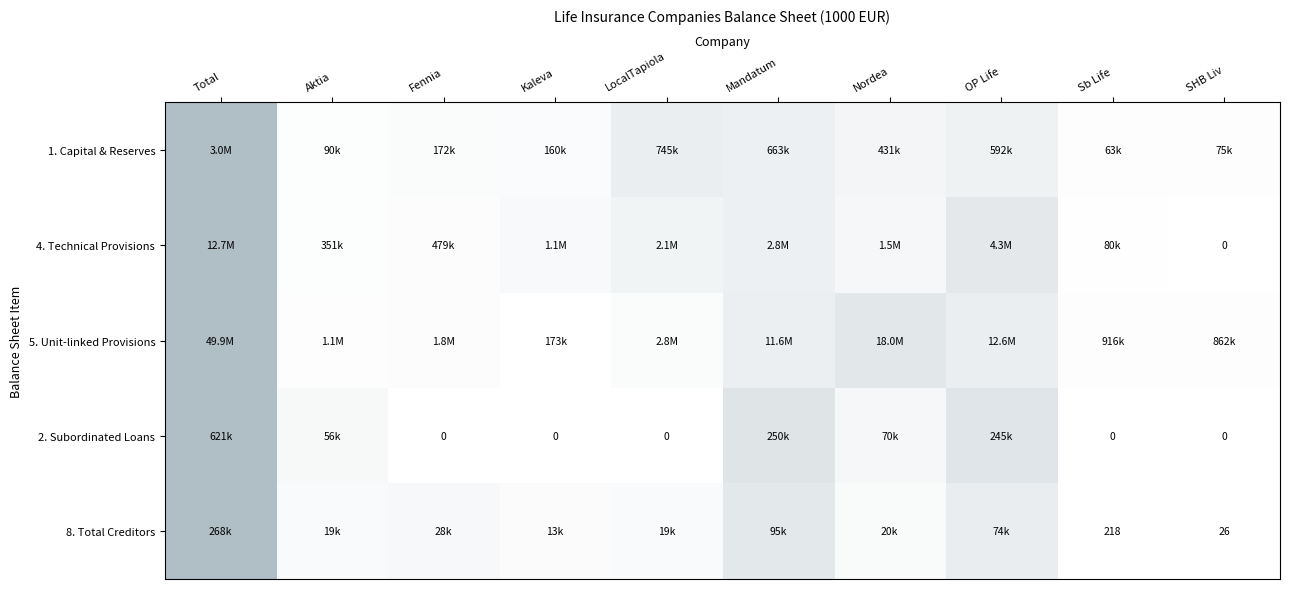

Is it true that 8. Total Creditors equals 0.2 at OP Life?

False